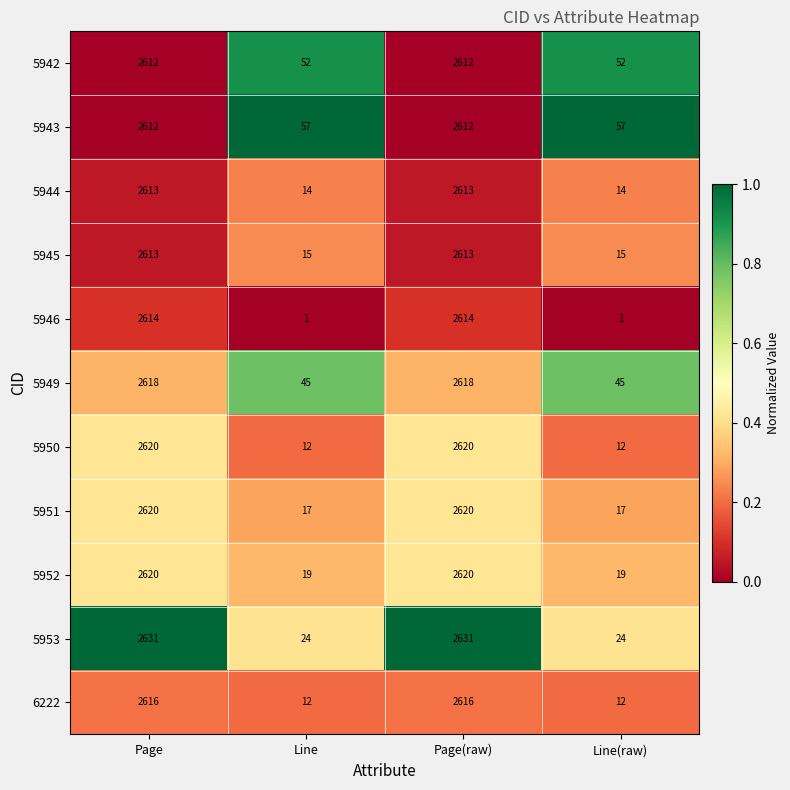

Which series has the largest total across all categories?

5943